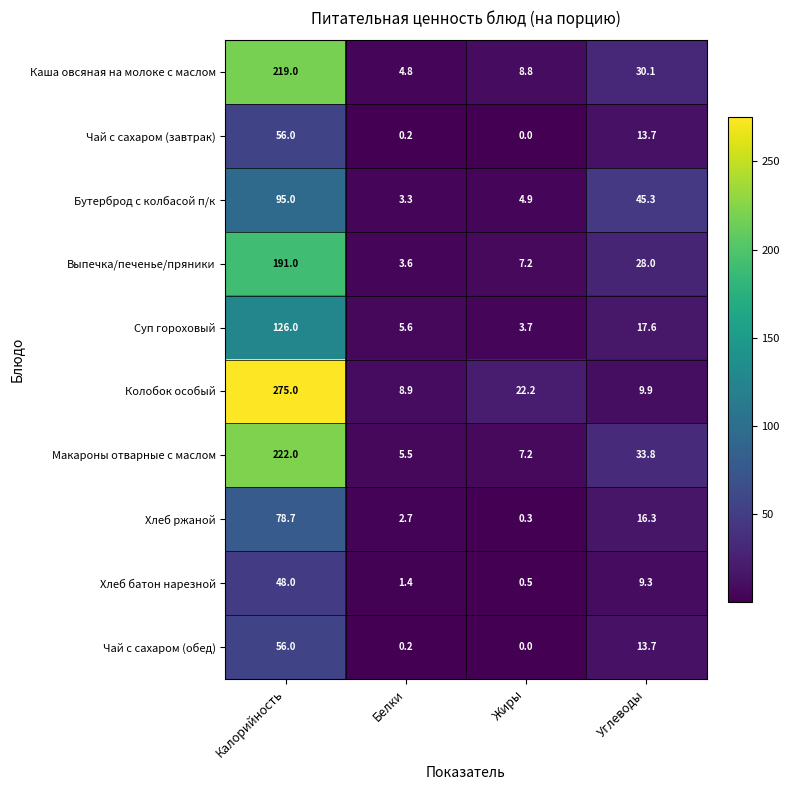

Read the Колобок особый value at Углеводы.

9.9